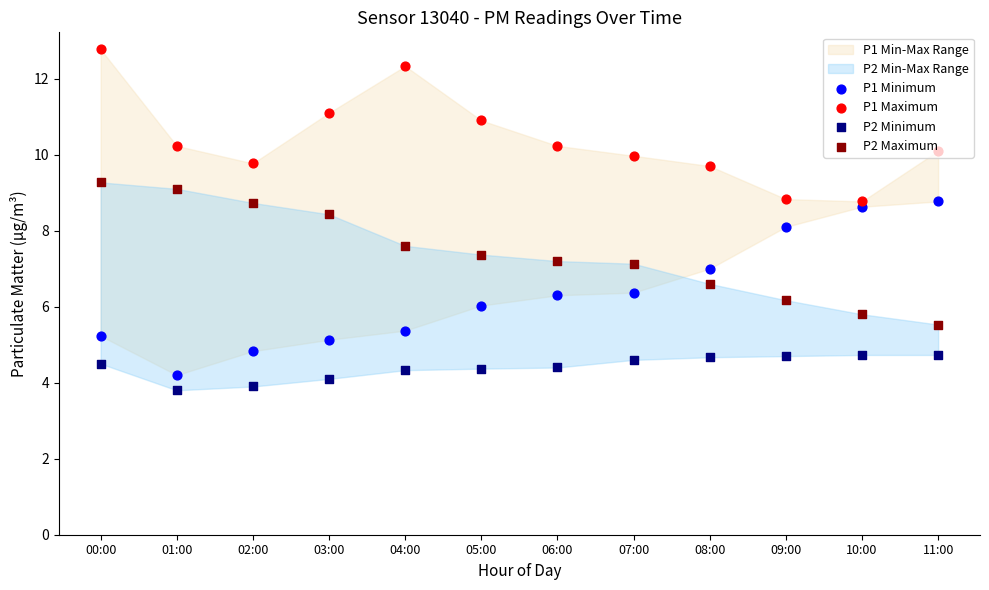

Is the value of P2 Maximum at 09:00 greater than the value of P1 Minimum at 10:00?

No